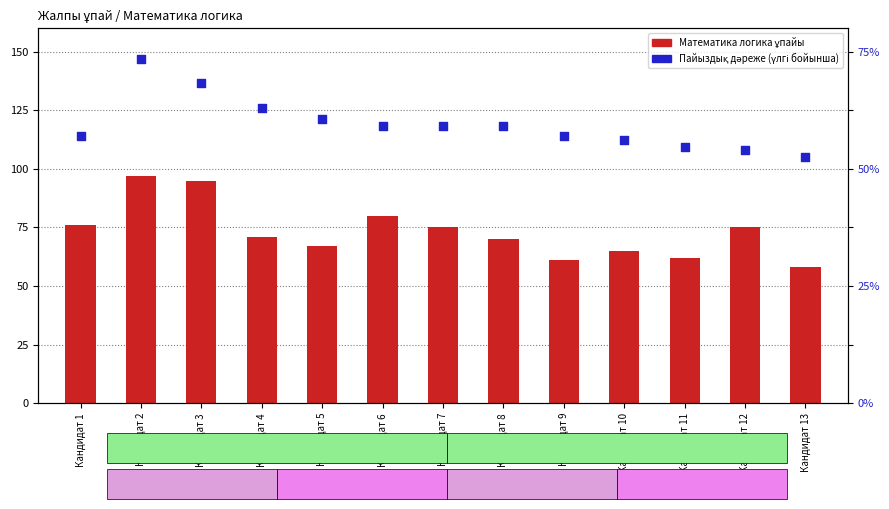

Is the value of Пайыздық дәреже at Кандидат 7 greater than the value of Математика логика at Кандидат 5?

Yes